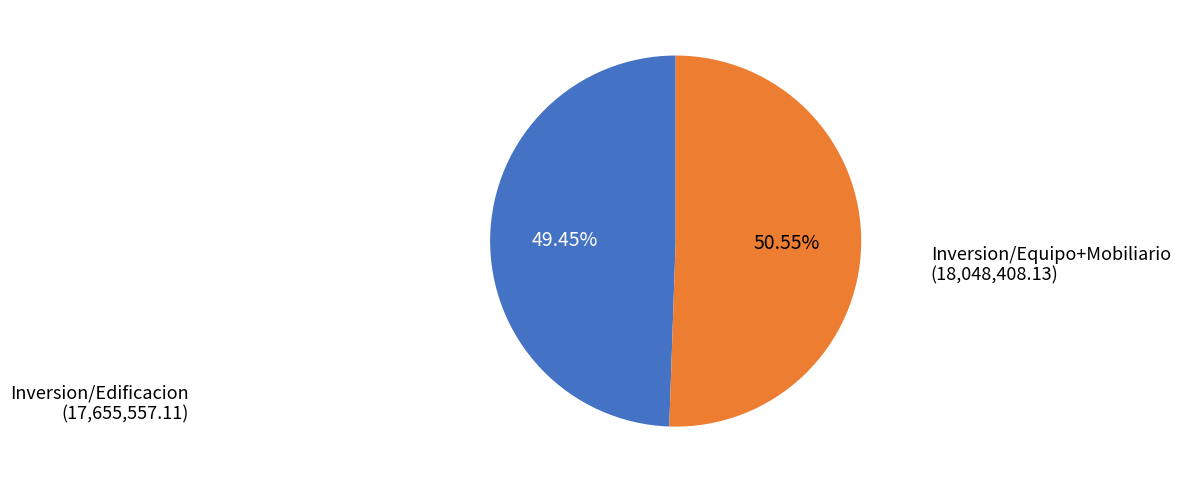

Does any single category account for the majority?

Yes